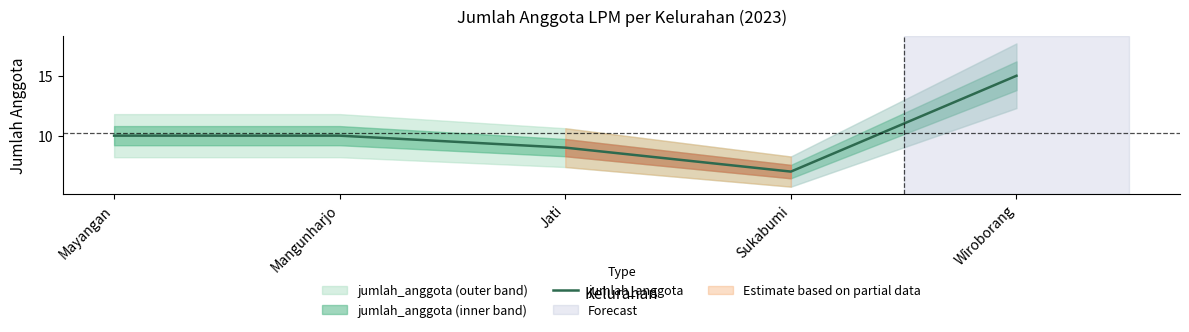

Does the chart display data point markers on the line(s)?

No